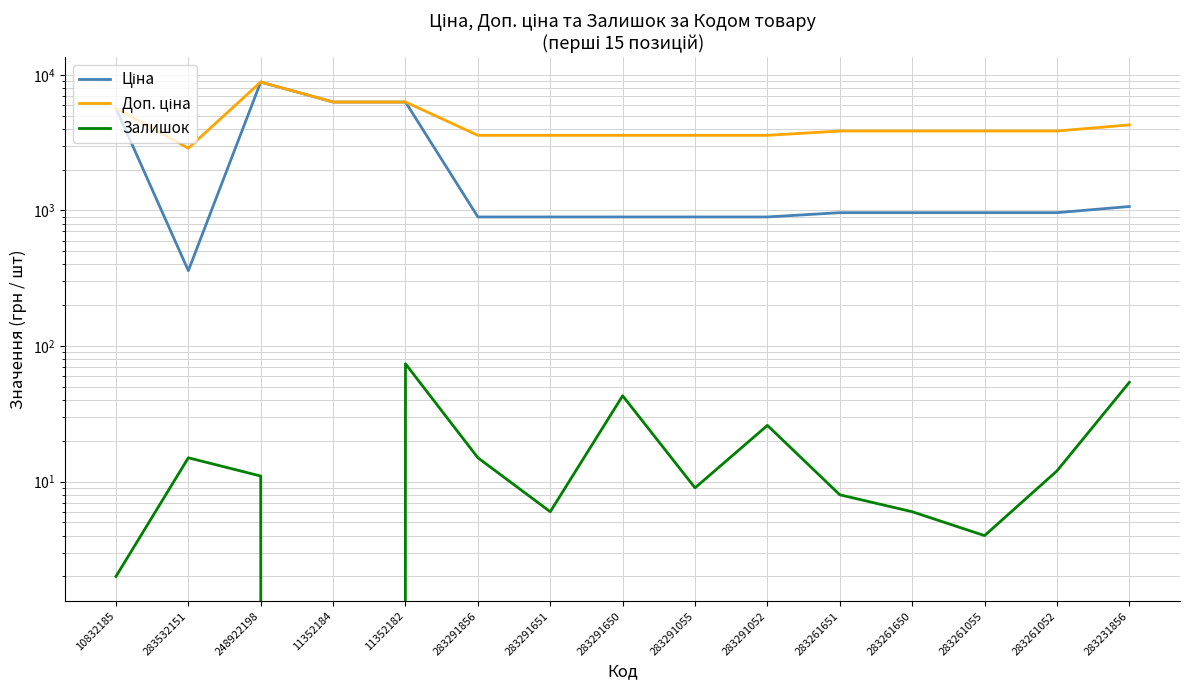

Reading left to right, what are all the values shown in this chart?

Ціна: 5673.8	359.9	8856.7	6308.8	6308.8	895.9	895.9	895.9	895.9	895.9	963.5	963.5	963.5	963.5	1069.8
Доп. ціна: 5673.8	2878.8	8856.7	6308.8	6308.8	3583.6	3583.6	3583.6	3583.6	3583.6	3854.0	3854.0	3854.0	3854.0	4279.1
Залишок: 2.0	15.0	11.0	0.0	74.0	15.0	6.0	43.0	9.0	26.0	8.0	6.0	4.0	12.0	54.0